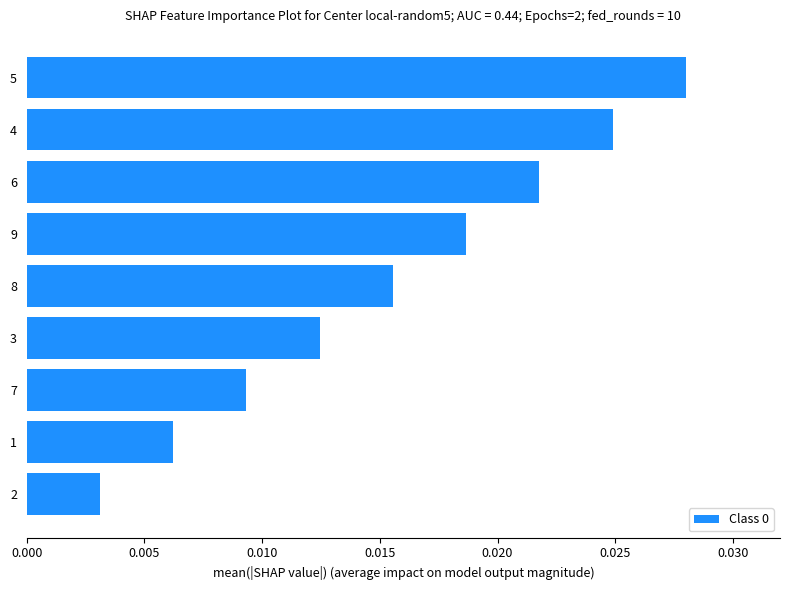

How many values are between 0 and 1?

9